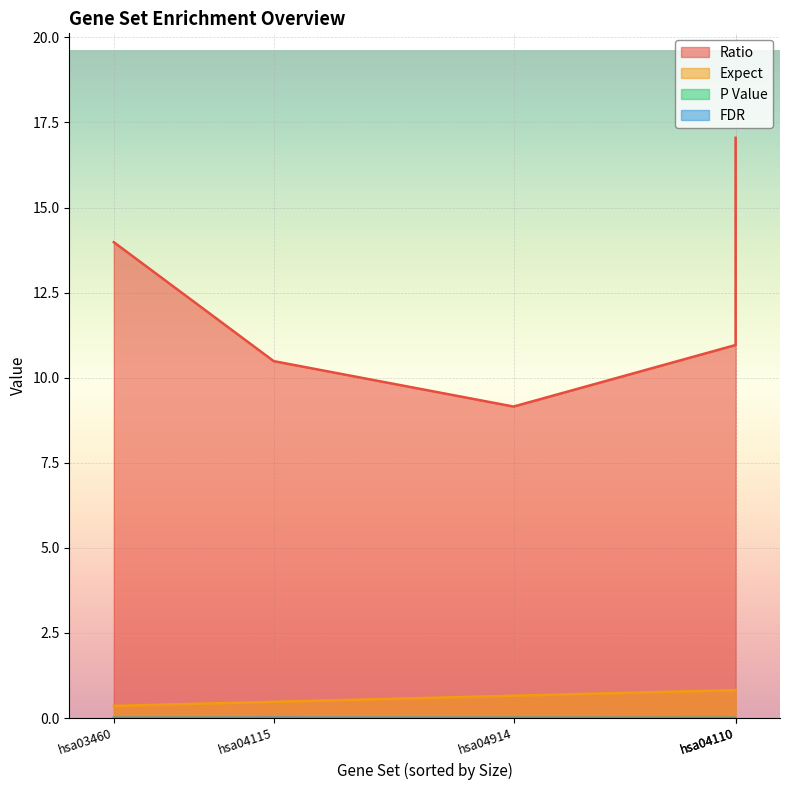

At hsa04110, list the series in order from largest to smallest.

Ratio, Expect, FDR, P Value